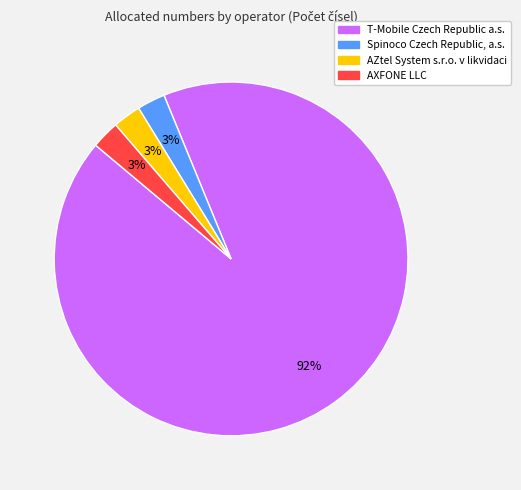

To the nearest percent, what is the average slice percentage?

25%